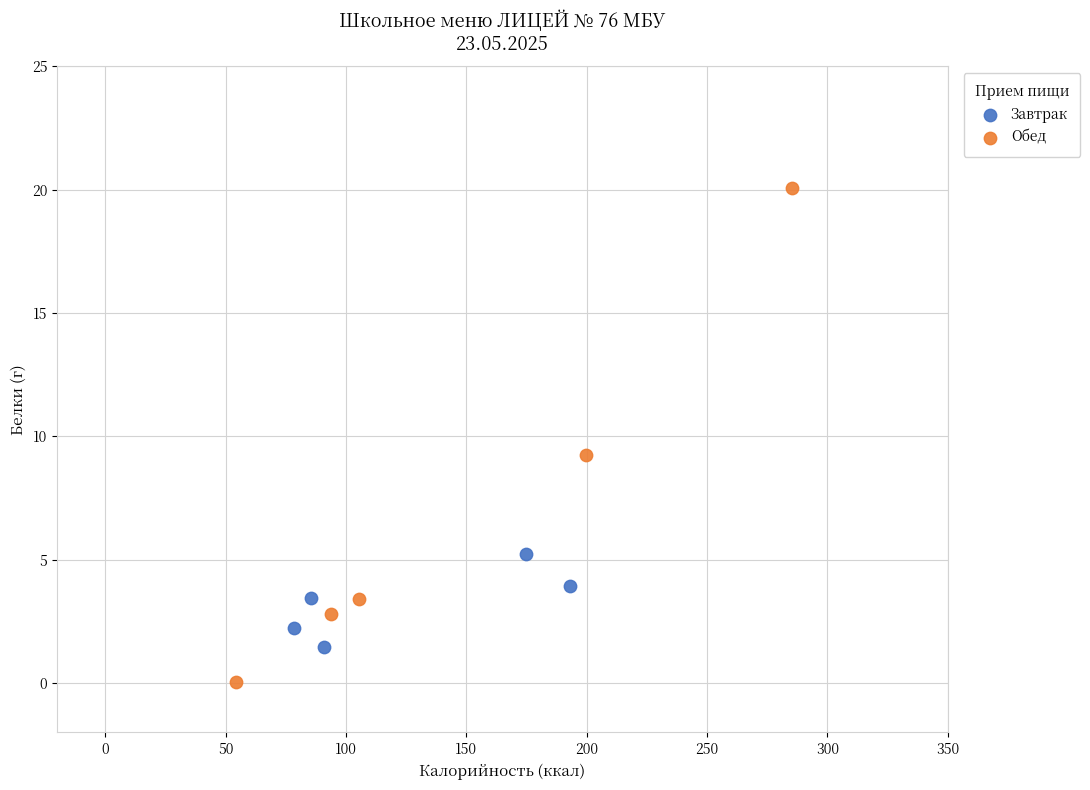

Which series contains the highest Y value?

Обед